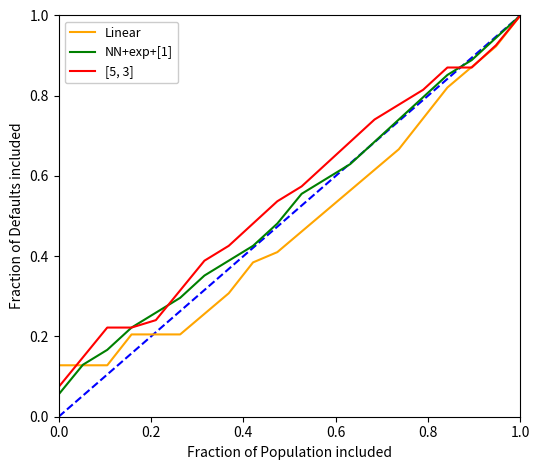

Rank the series by their average value, from lowest to highest.

Linear, NN+exp+[1], [5, 3]